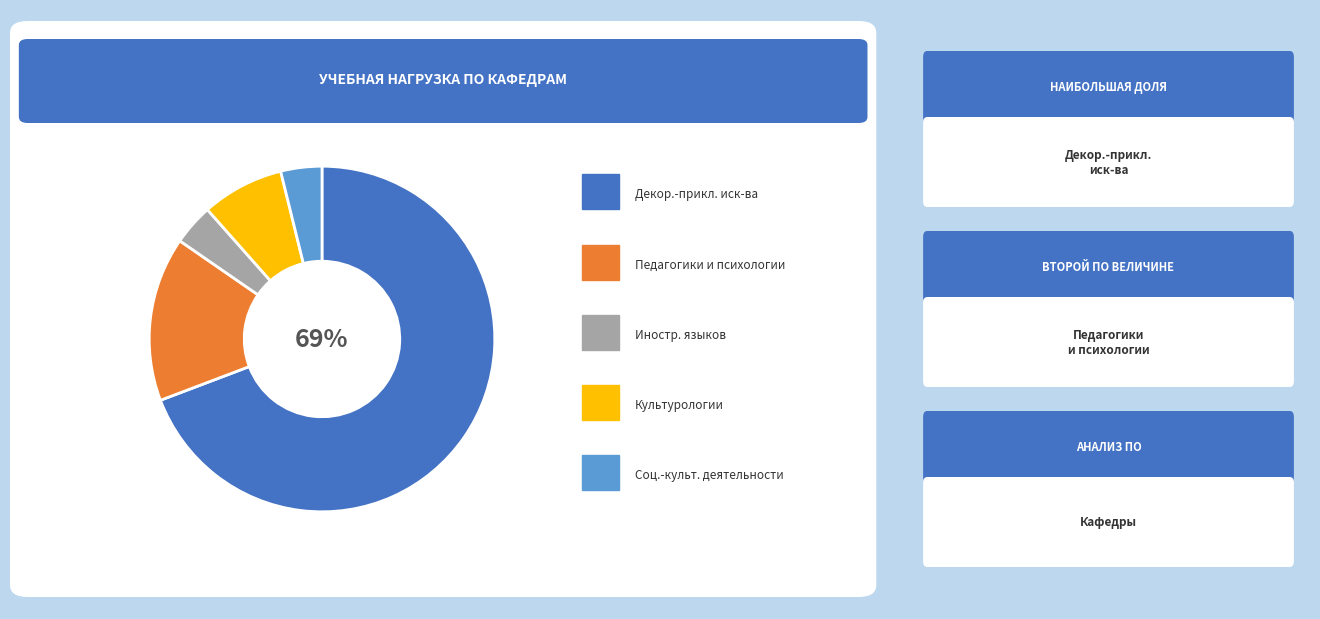

How many slices are in this pie chart?

5